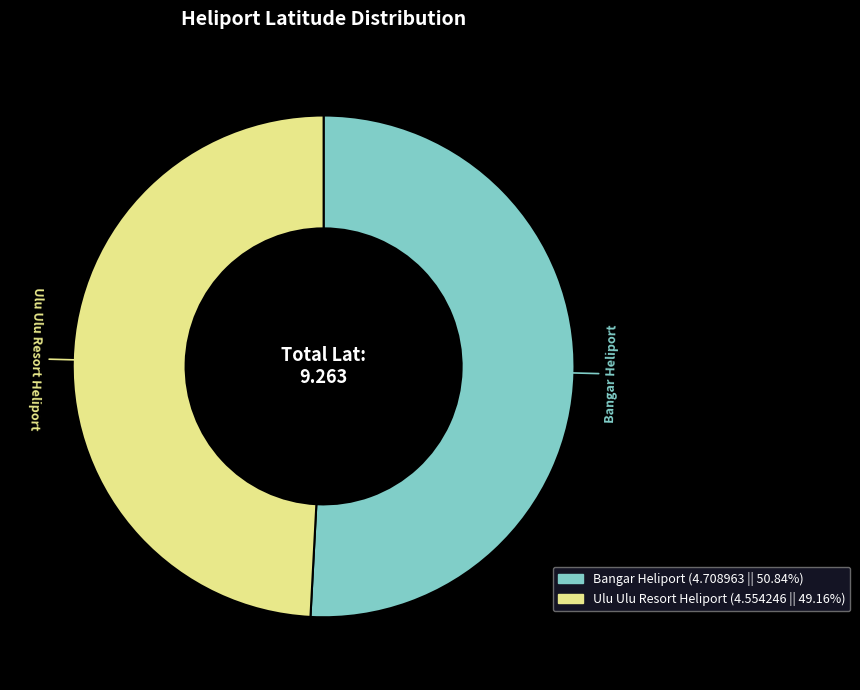

How many slices are in this pie chart?

2